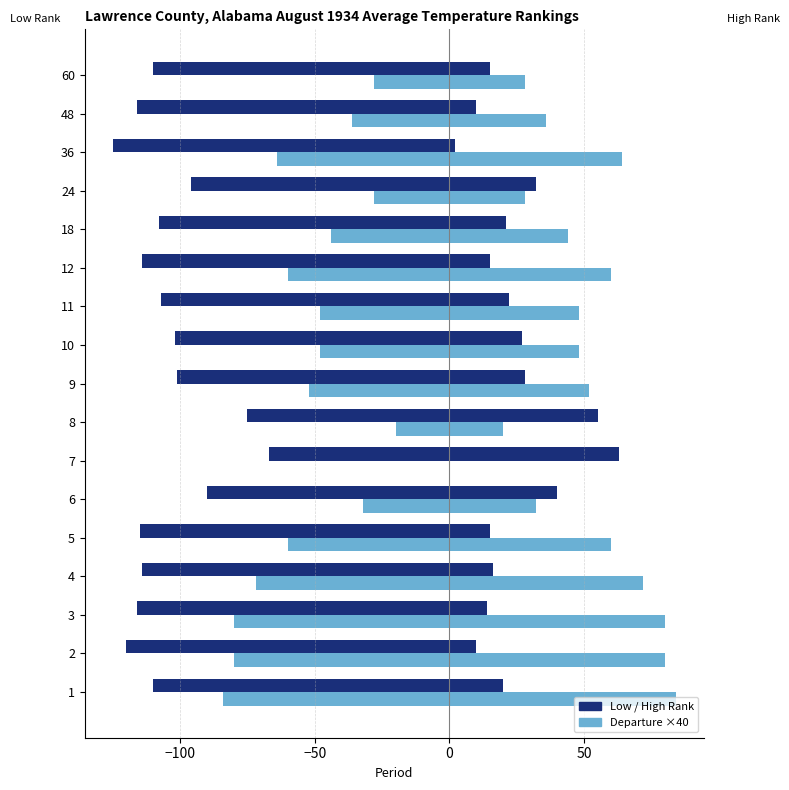

Rank the series at 9 from highest to lowest value.

Departure×40 (left), Low Rank